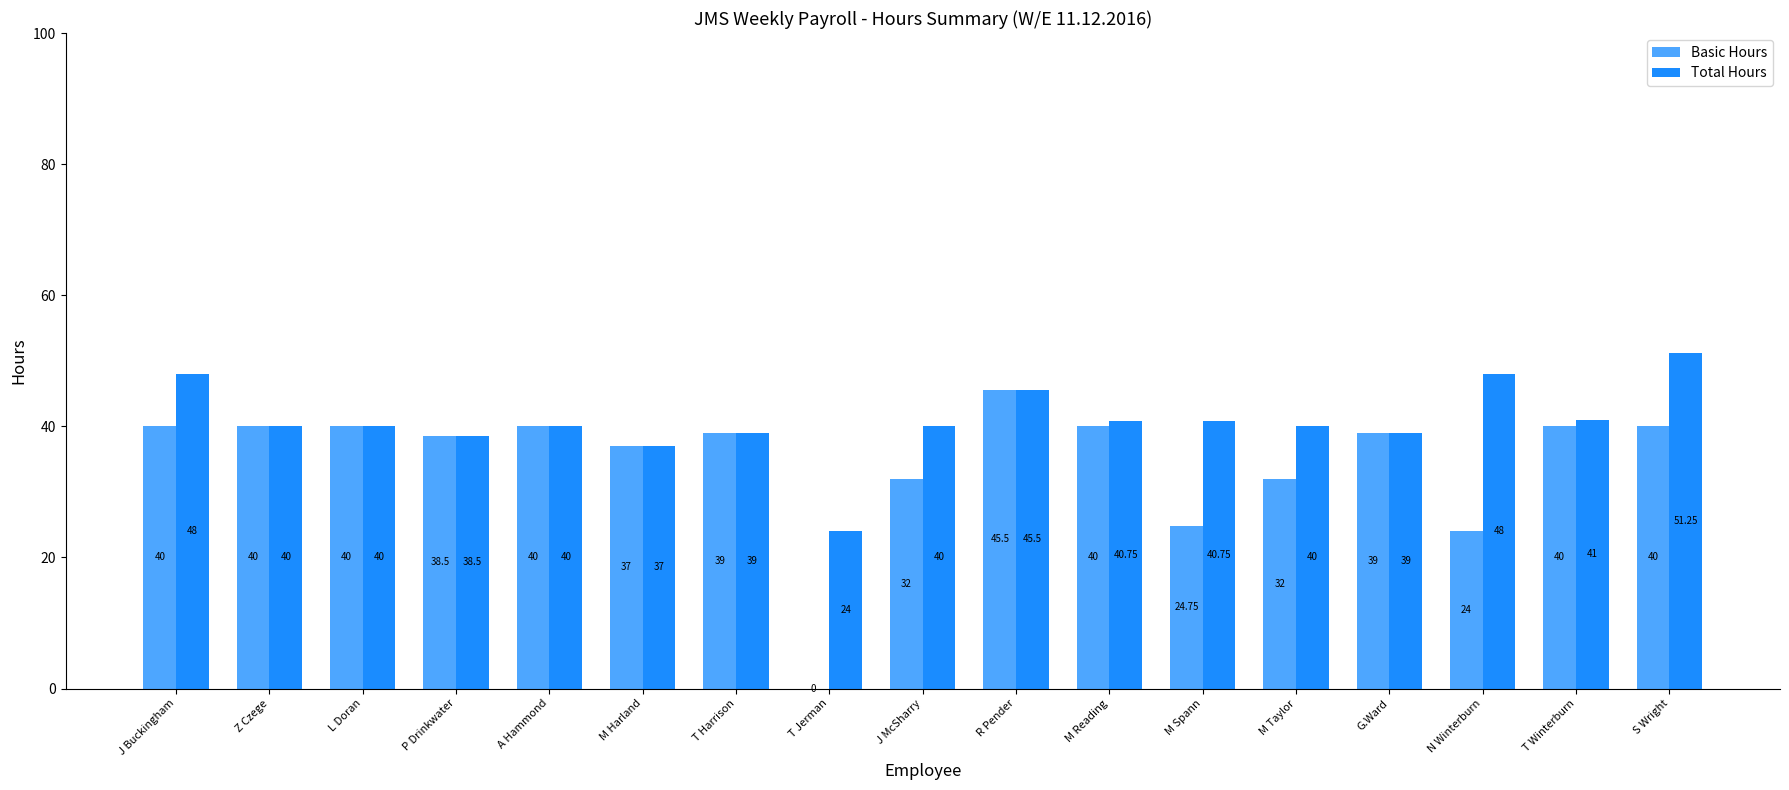

Is the value of Basic Hours at T Harrison greater than the value of Total Hours at M Taylor?

No